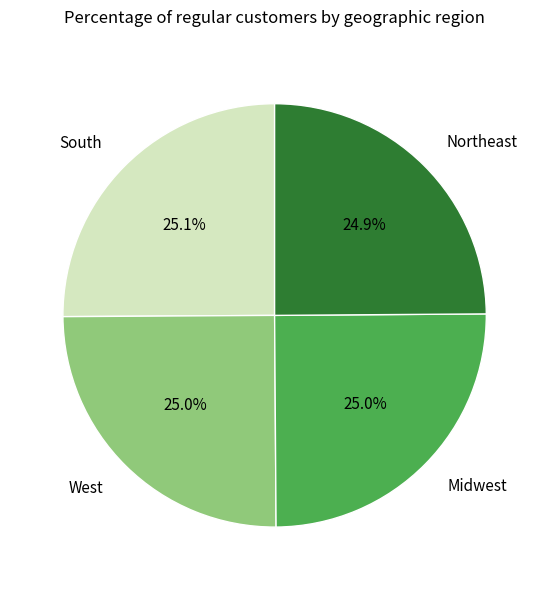

What is the ratio of the value at West to the value at Midwest?

1.0